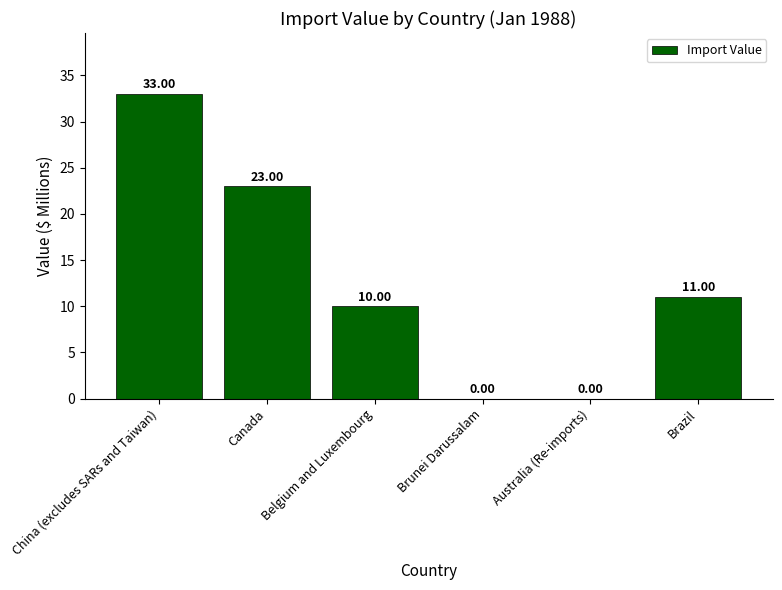

Where is the data nearest to the value 16?

Brazil